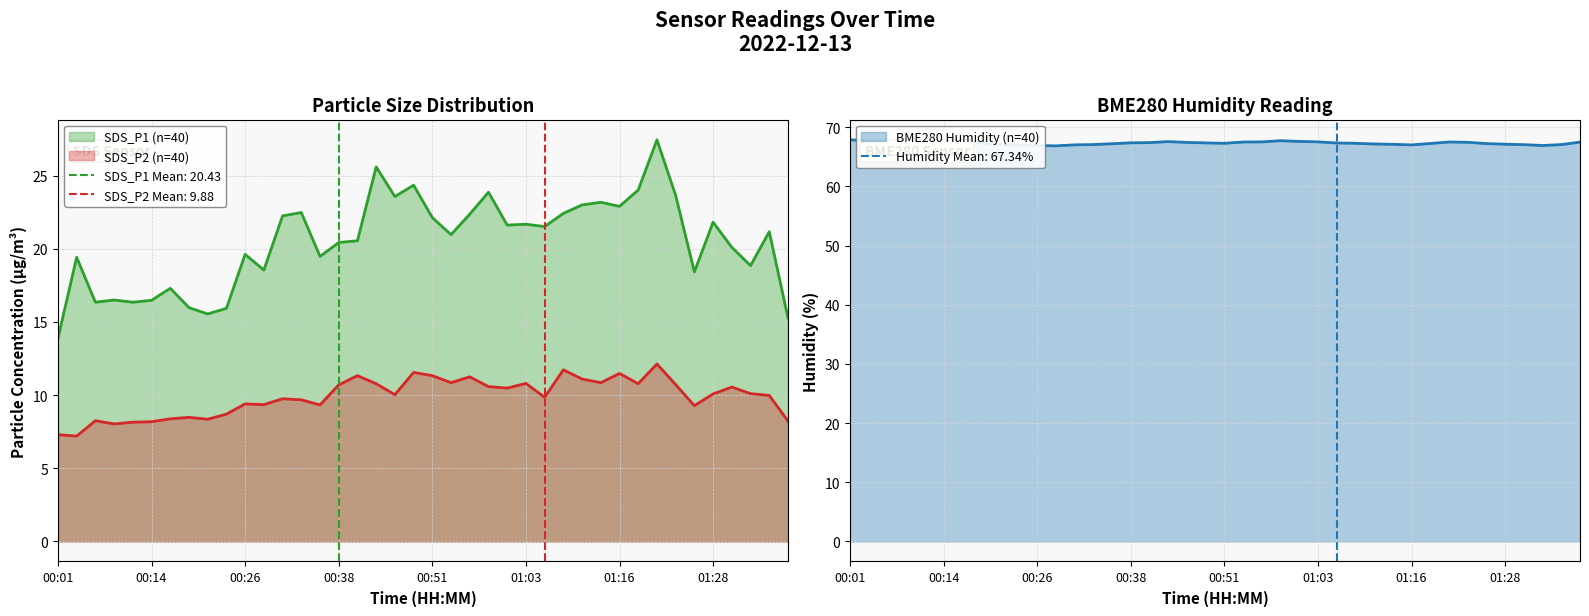

Does the chart display data point markers on the line(s)?

No